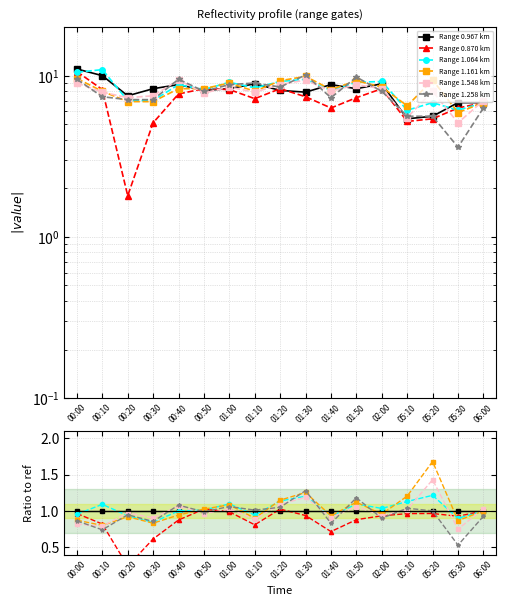

Which series has the largest total across all categories?

Range 1.064 km